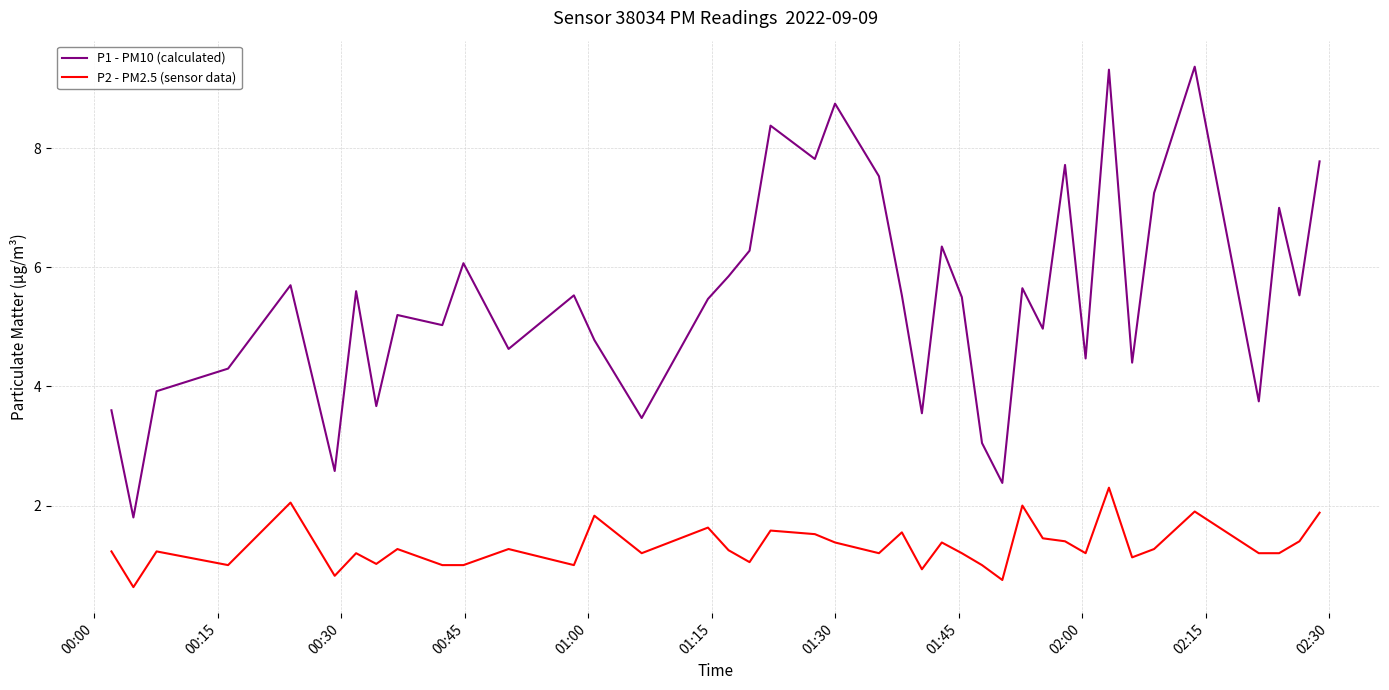

In P2 - PM2.5 (sensor data), how many points are higher than both neighbors (excluding endpoints)?

13